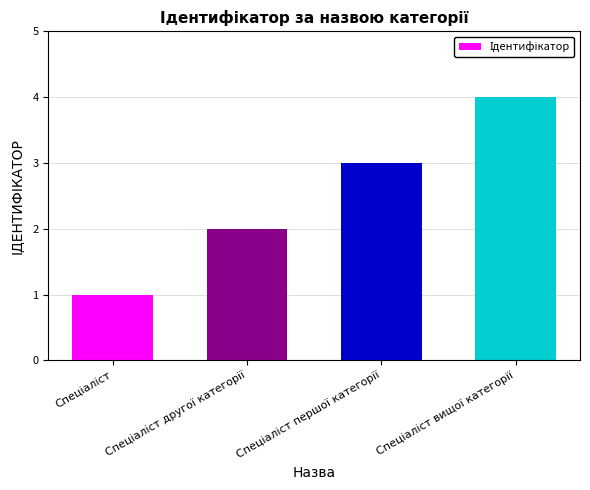

How many series are shown in this chart?

1